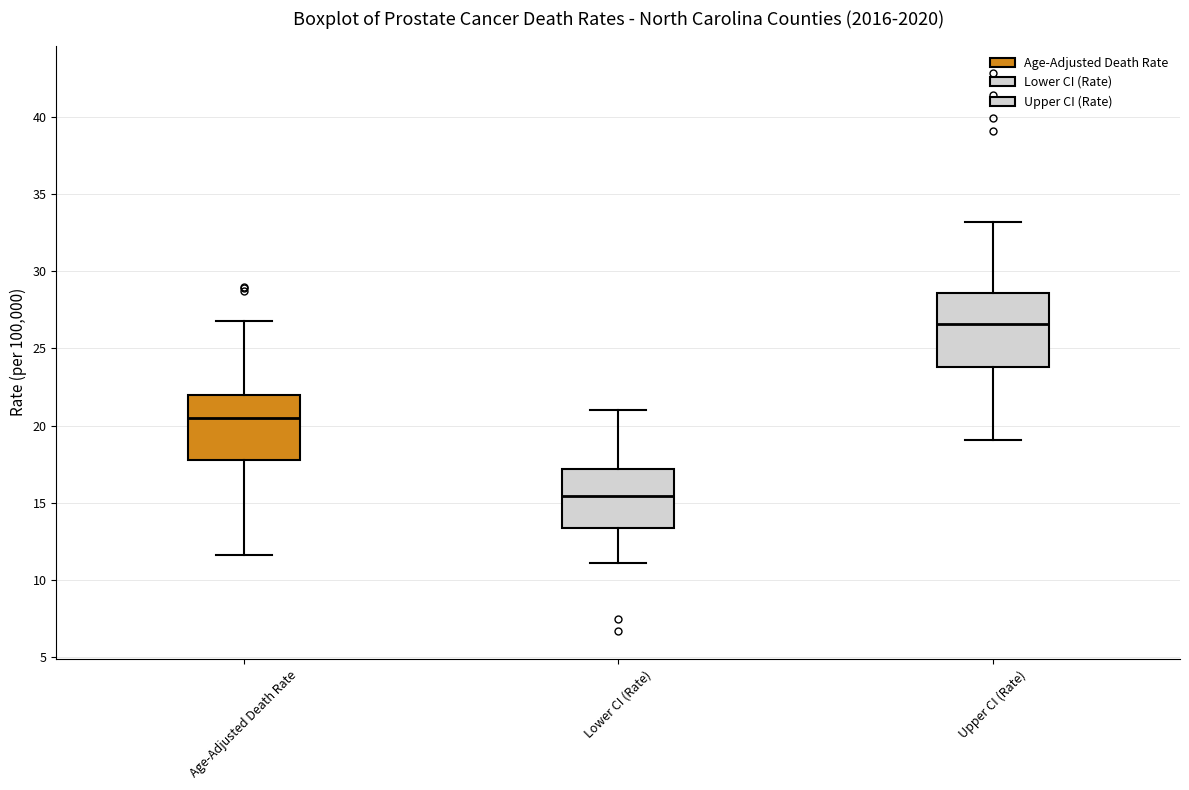

Which box has the lowest median line?

Lower CI (Rate)